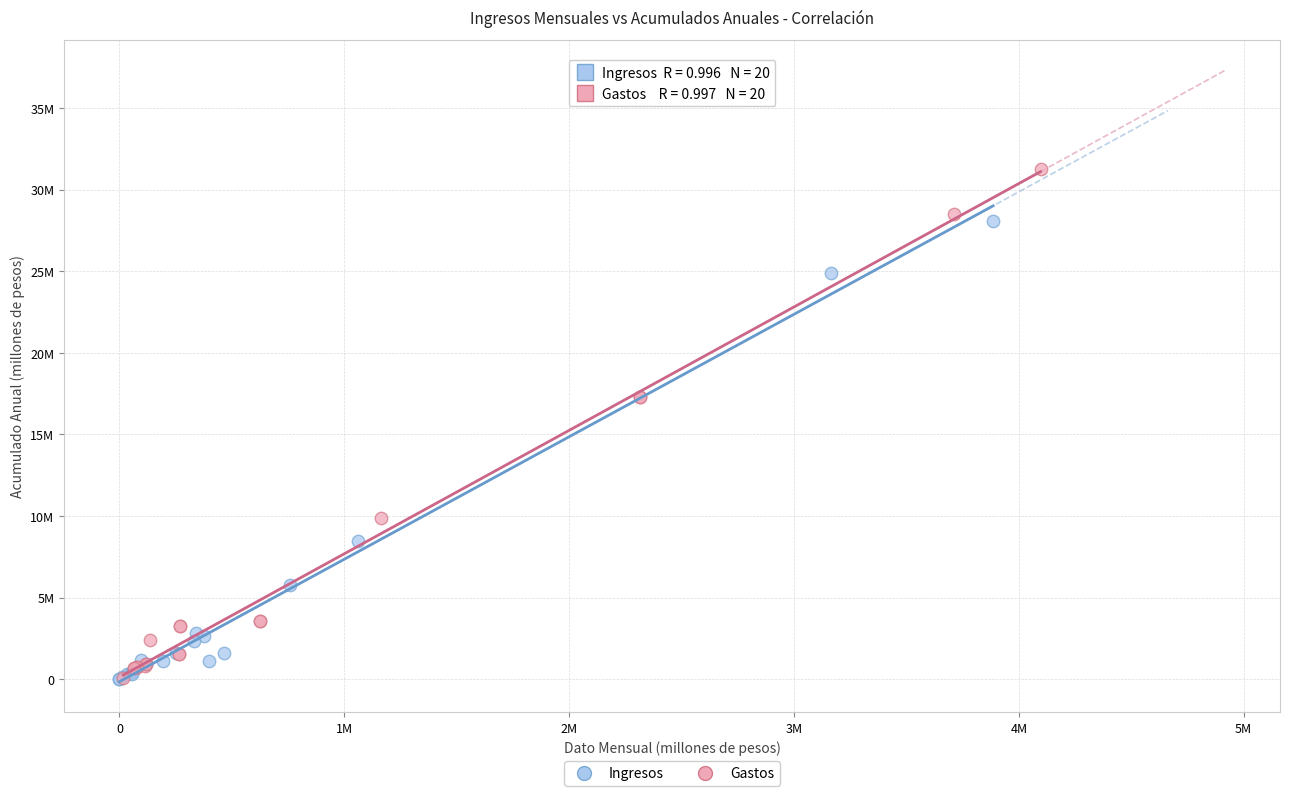

What are all the series names shown in the legend?

Ingresos, Gastos